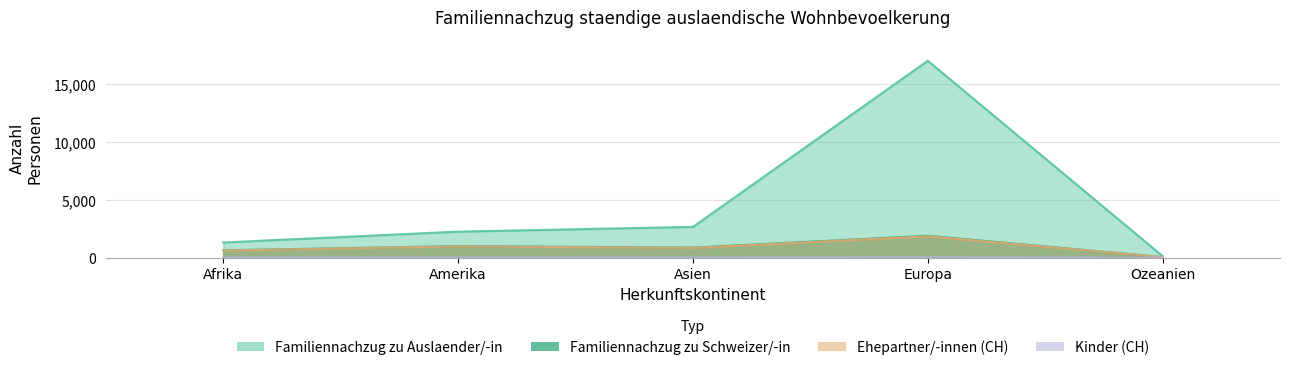

How many lines are shown in the chart?

4